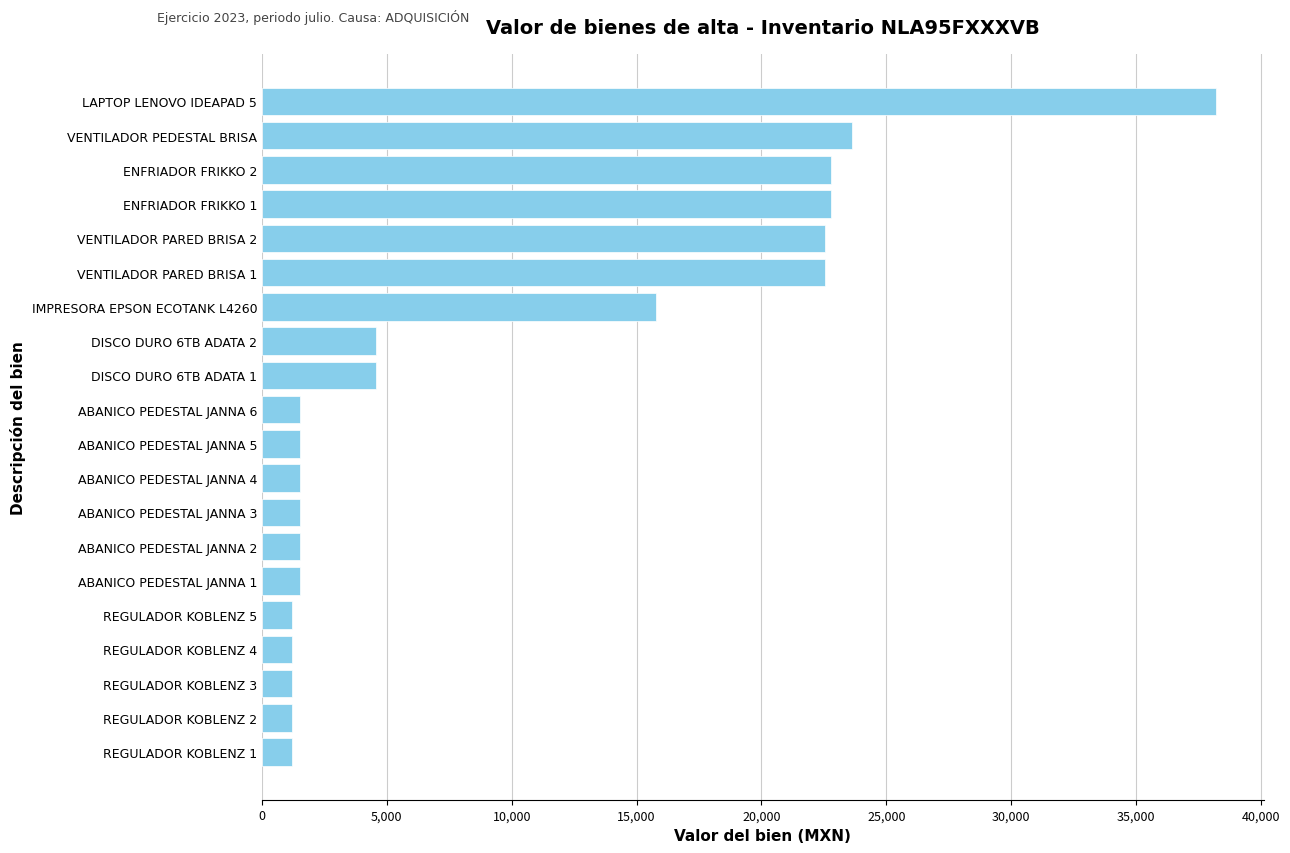

Is it true that the value at VENTILADOR PARED BRISA 2 is 22535.4?

True